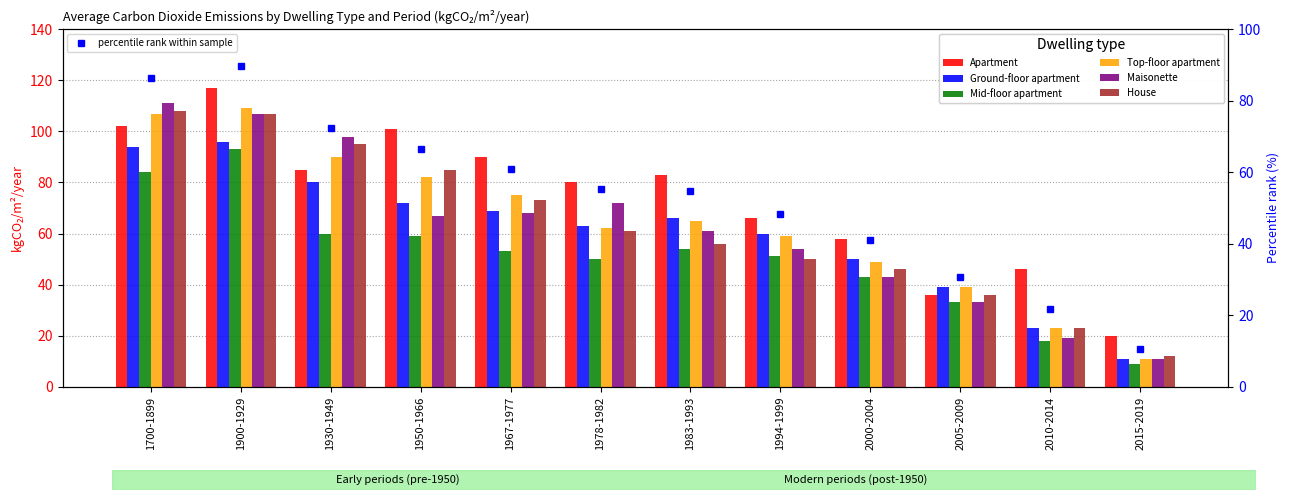

Are the bars horizontal?

No